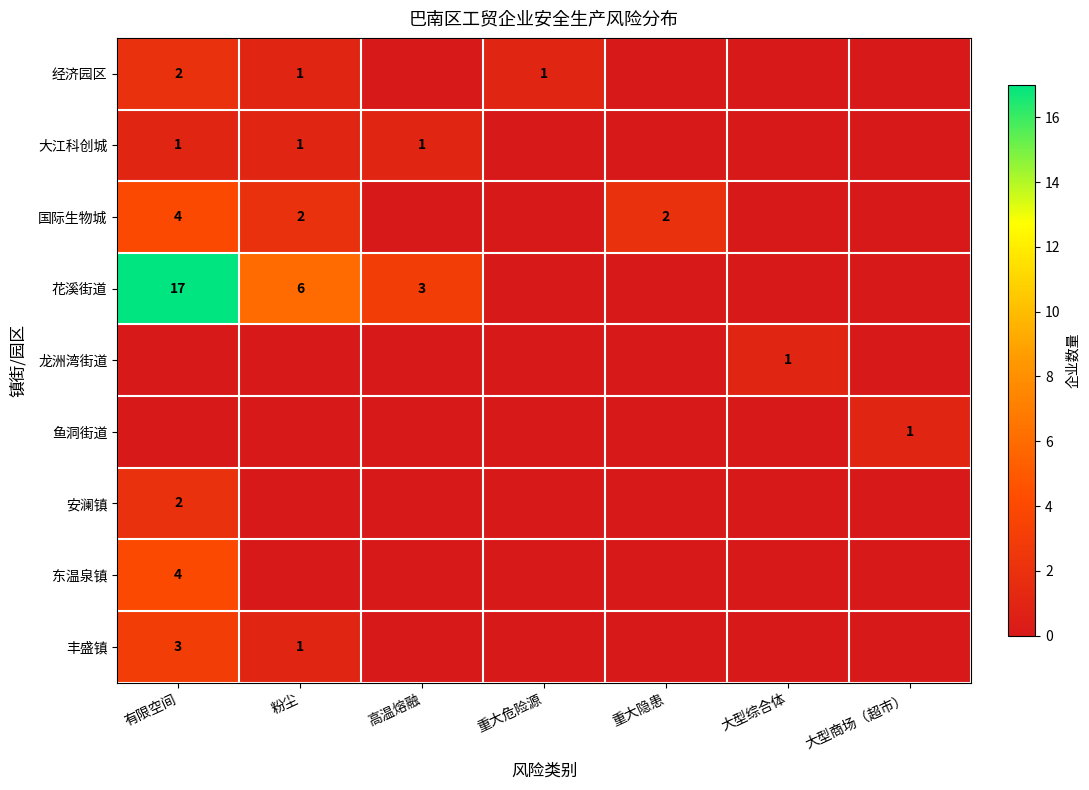

At how many categories does at least one series exceed 3?

2